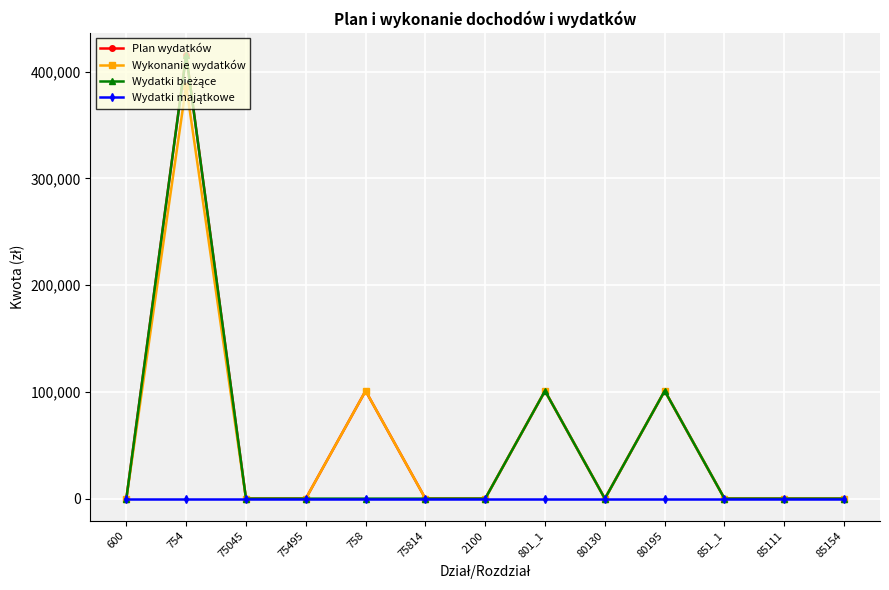

At which category is the sum across all series the highest?

754